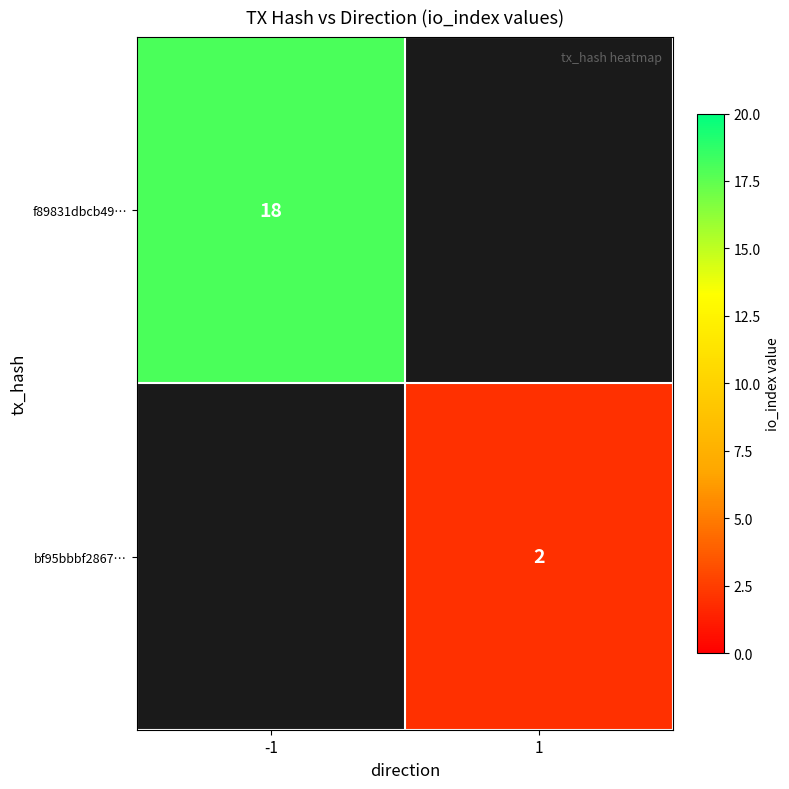

Is it true that bf95bbbf2867… equals 3 at 1?

False